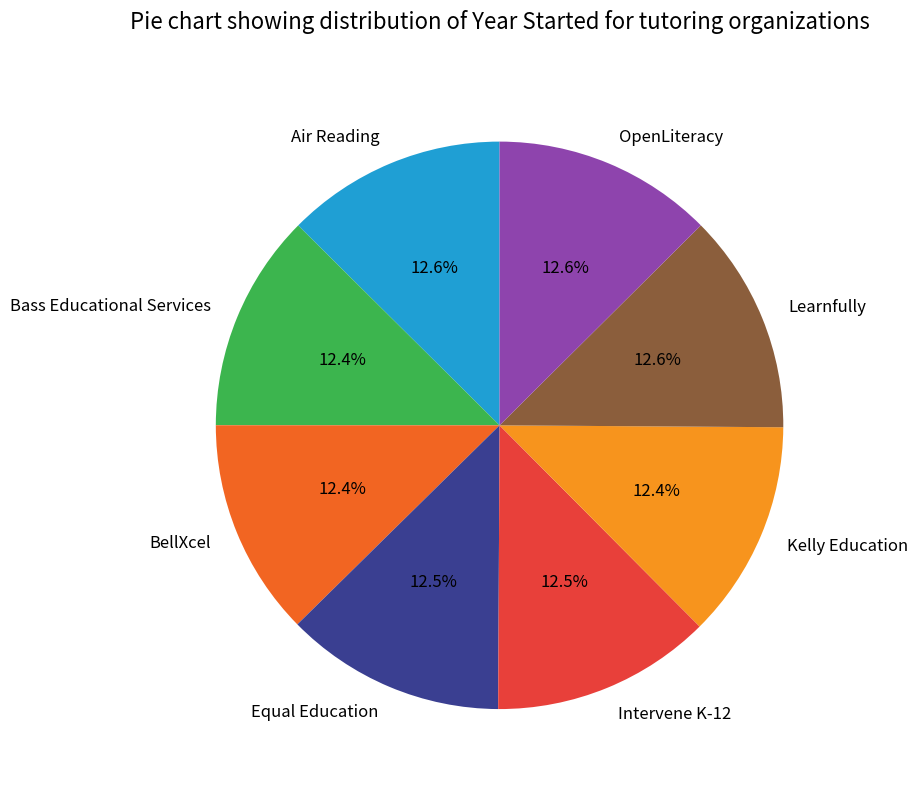

Does Equal Education represent more than half of the total?

No